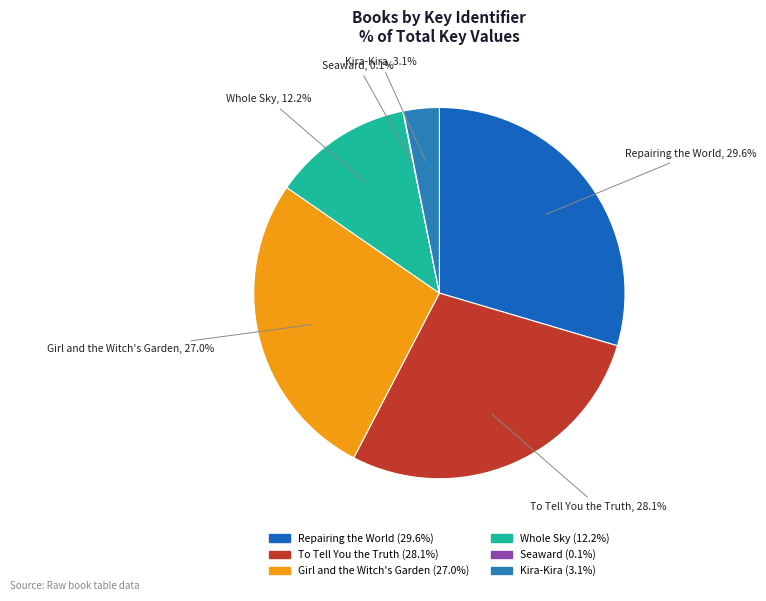

Approximately how many times larger is the value at Repairing the World compared to Girl and the Witch's Garden?

1.1